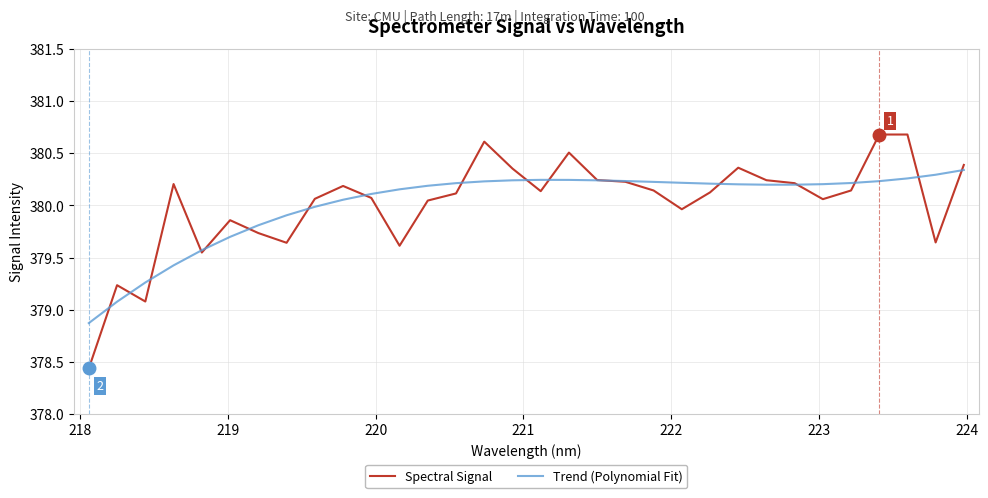

Rank the series by their maximum value, from lowest to highest.

Trend (Polynomial Fit), Spectral Signal